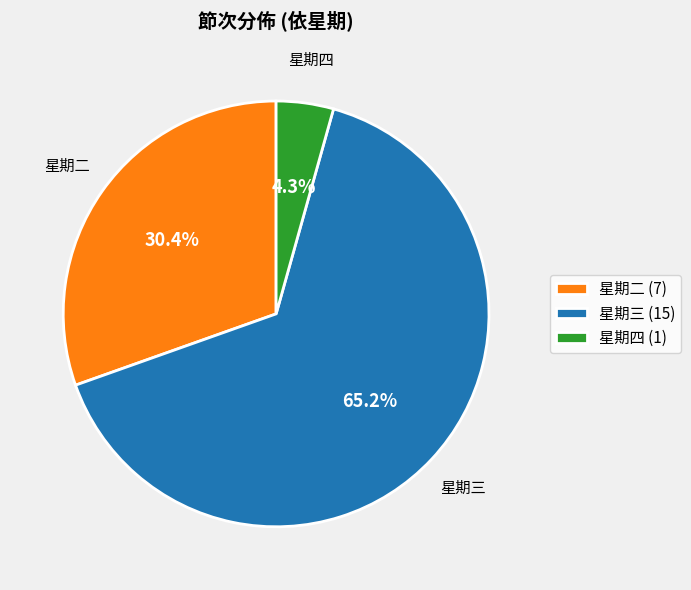

What is the largest slice in the pie chart?

星期三 (15)